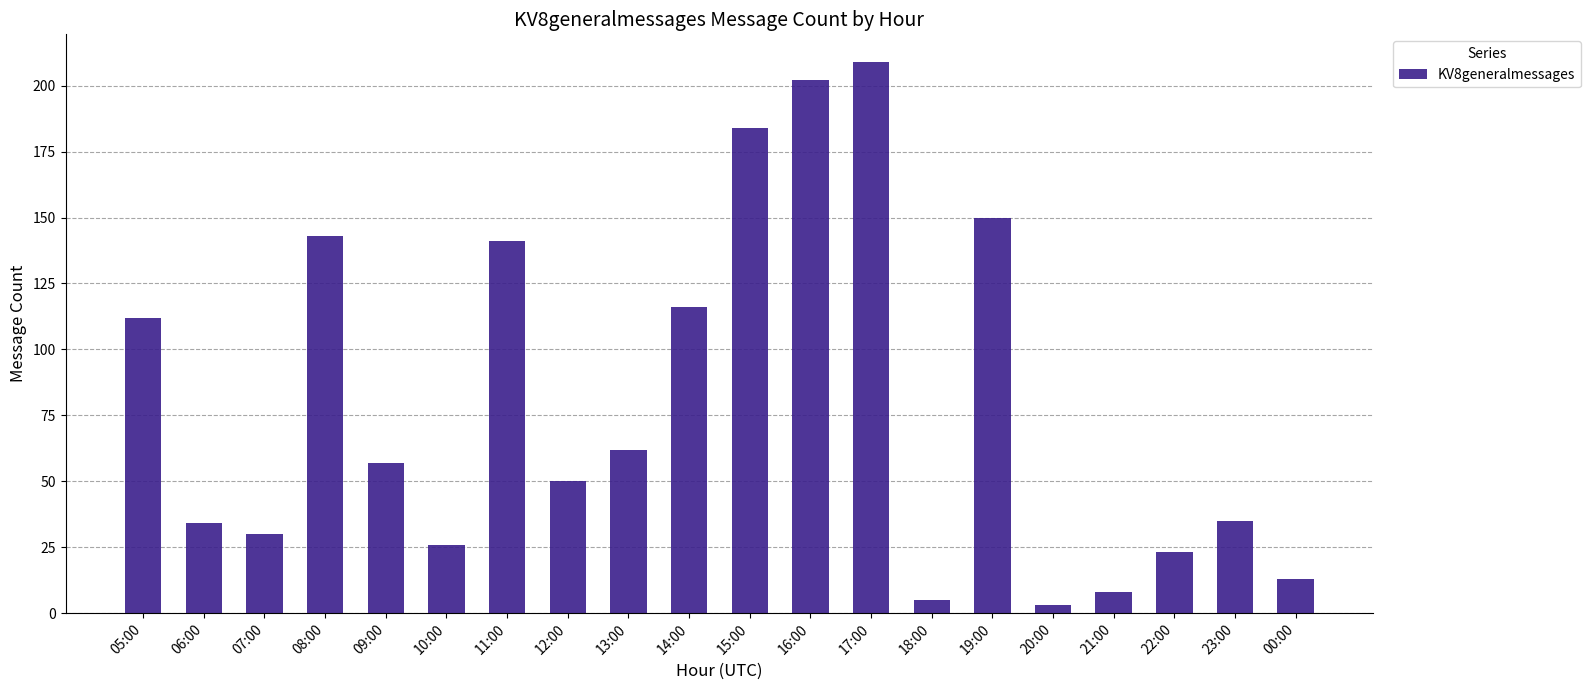

What is the average value?

80